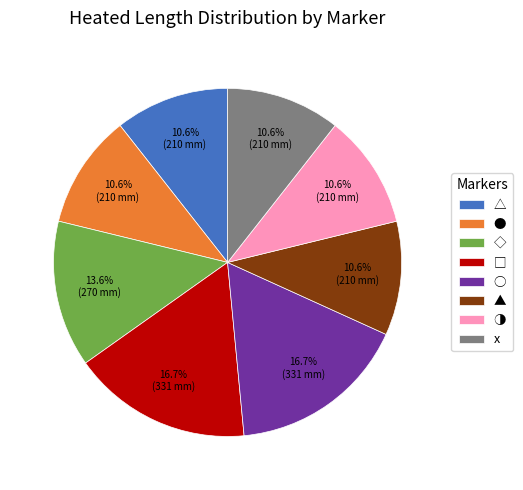

To the nearest percent, what portion does ▲ represent?

11%